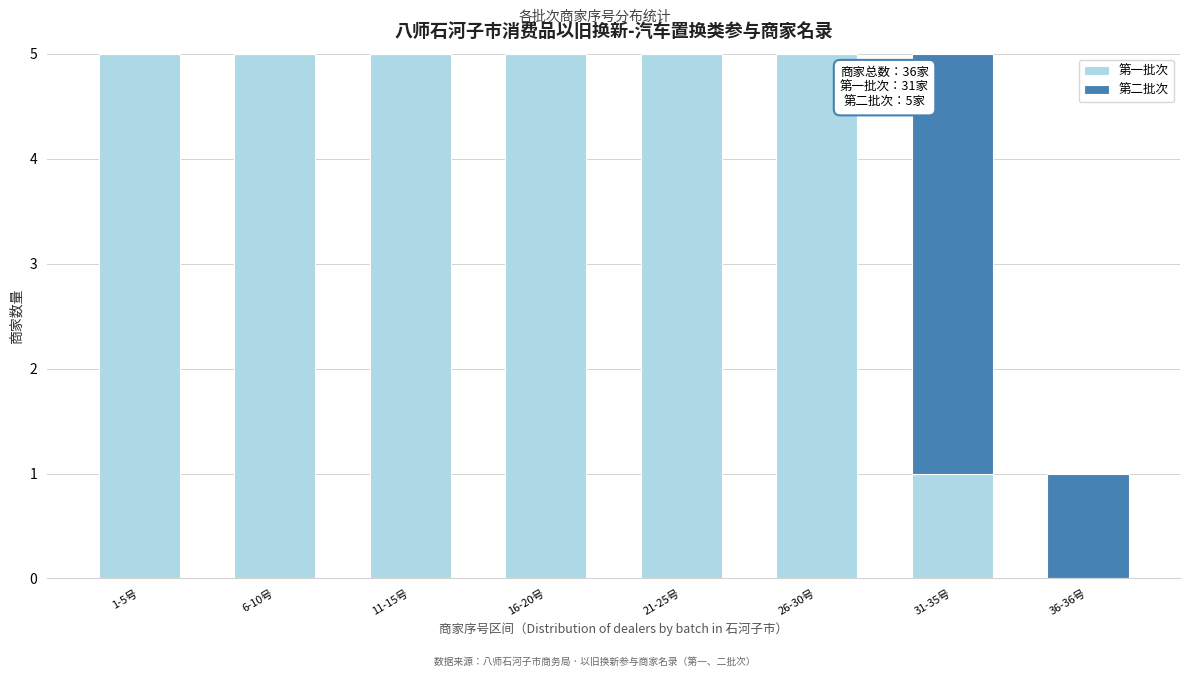

Reading right to left, transcribe the values for 第一批次.

36-36号=0	31-35号=1	26-30号=5	21-25号=5	16-20号=5	11-15号=5	6-10号=5	1-5号=5